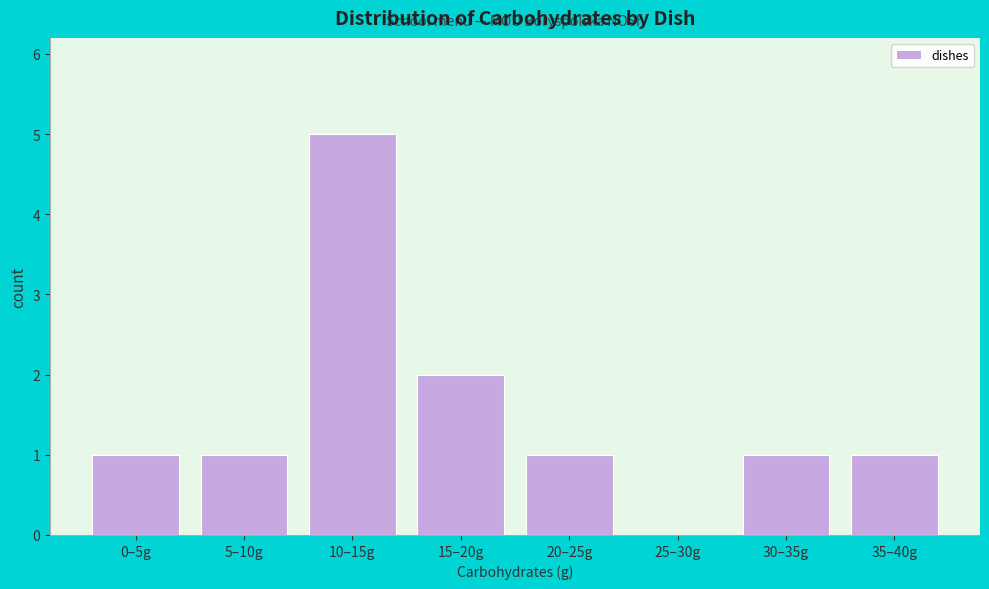

Reading right to left, list all the values displayed in this chart.

35–40g=1	30–35g=1	25–30g=0	20–25g=1	15–20g=2	10–15g=5	5–10g=1	0–5g=1